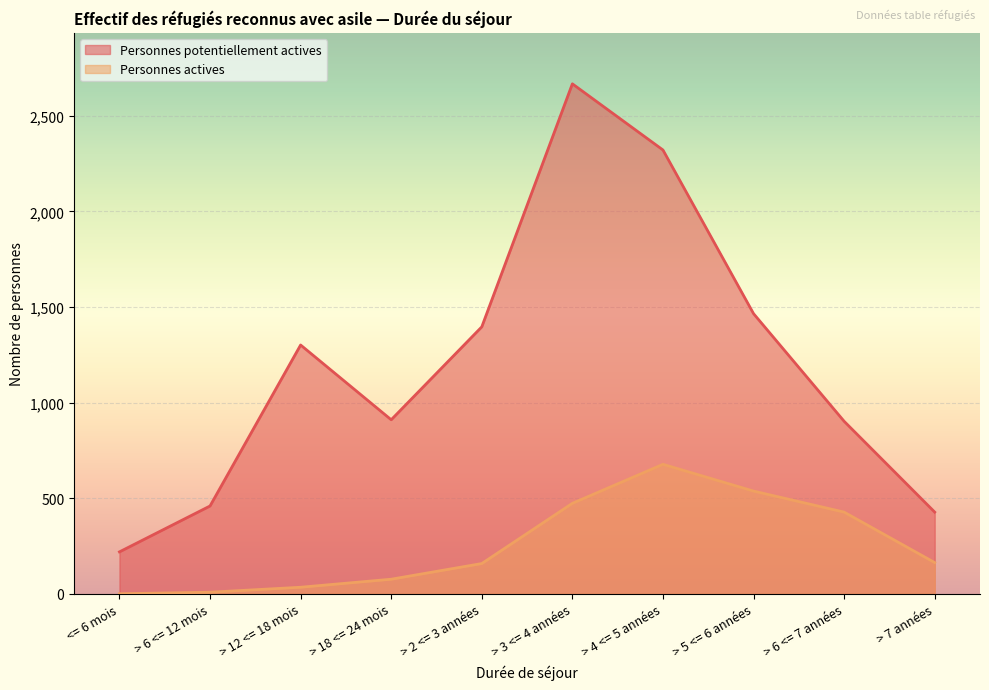

What are all the series names shown in the legend?

Personnes potentiellement actives, Personnes actives